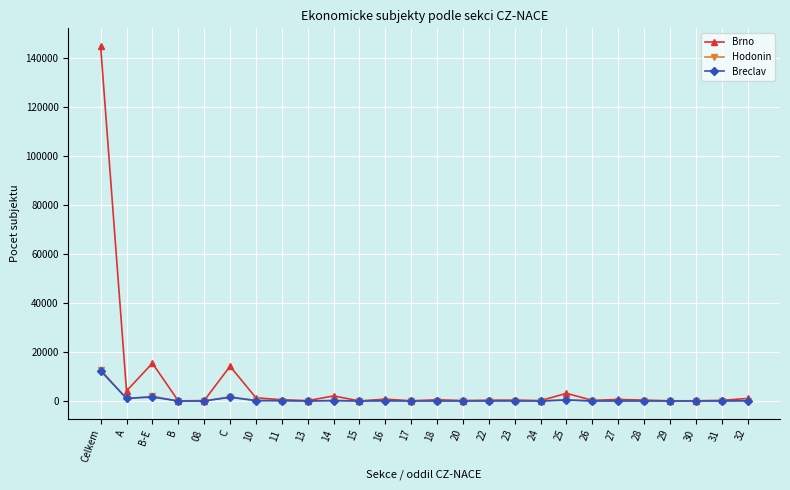

Which series has the widest spread of values?

Brno